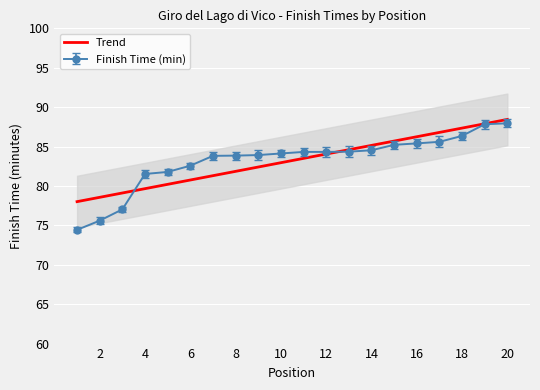

What is the difference between the second highest and second lowest values?

9.3